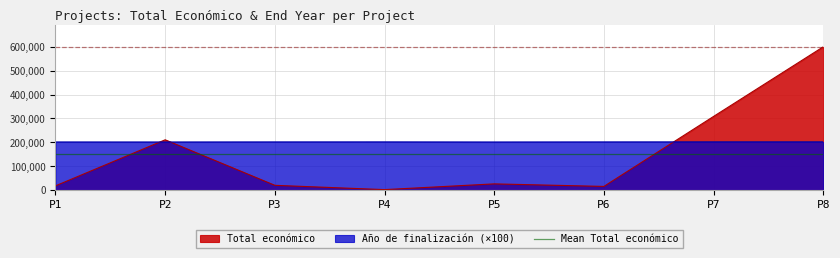

Count the number of categories in the chart.

8